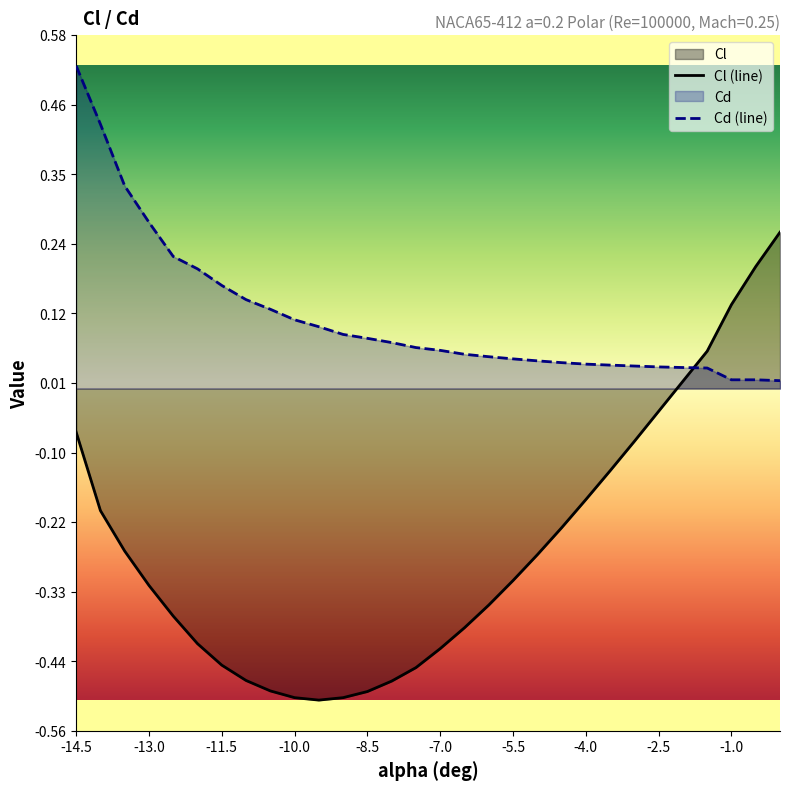

What is the label of the 30th point from the right?

-14.5